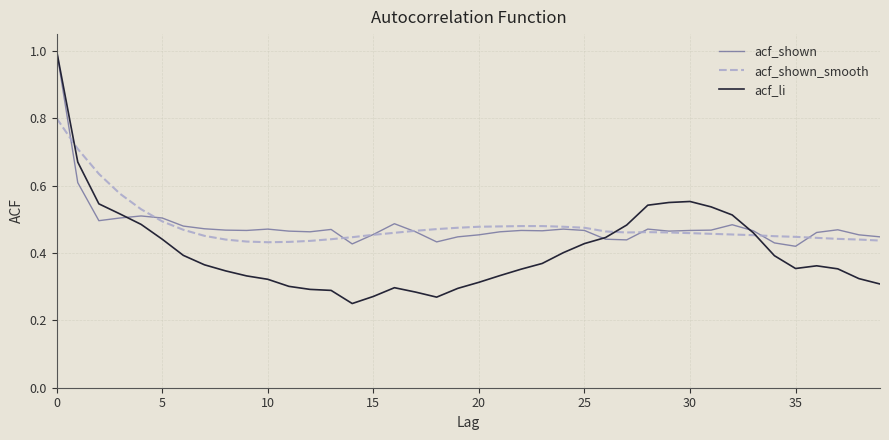

Which series has the largest range (max minus min)?

acf_li